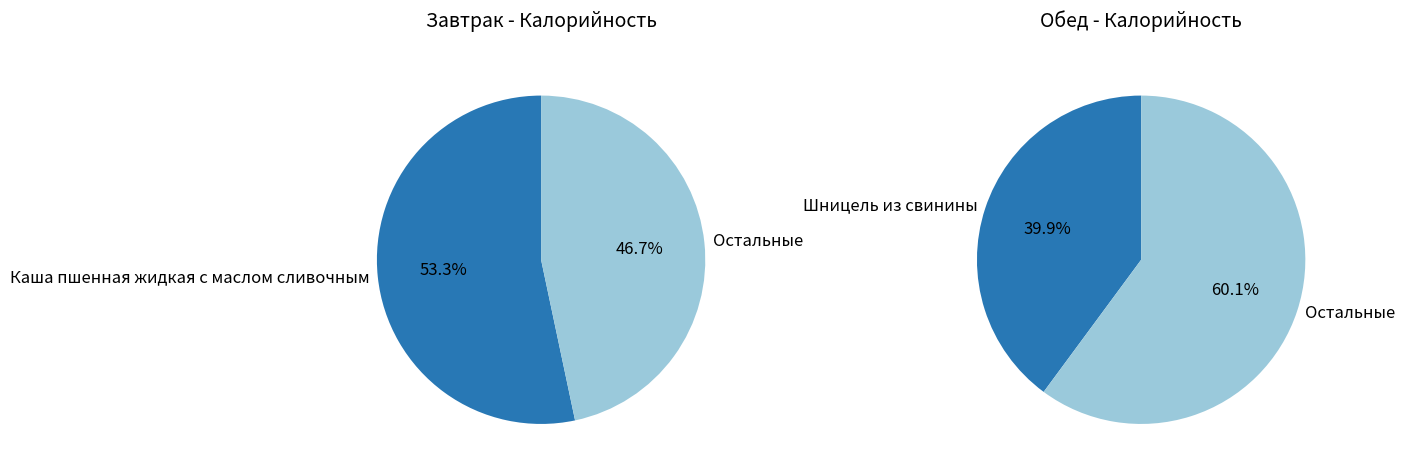

Is the sum of Батон йодированный and Каша пшенная жидкая с маслом сливочным greater than half?

Yes